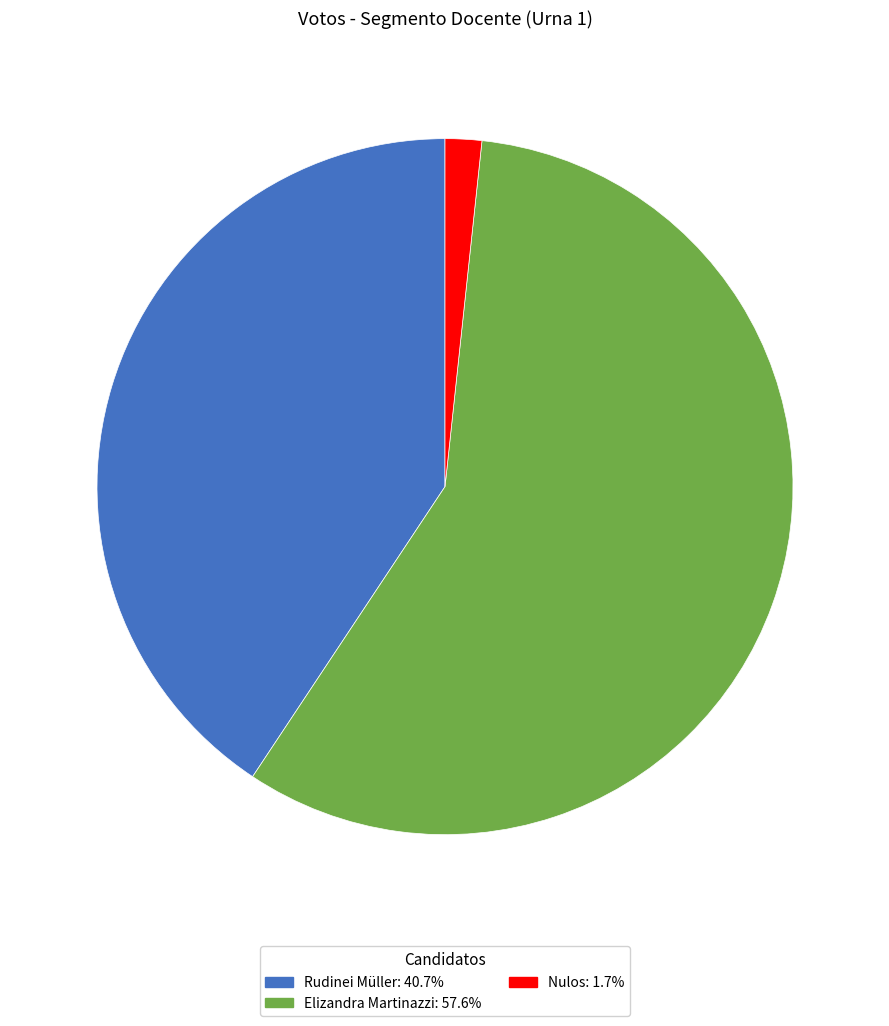

How many segments does this pie chart have?

3